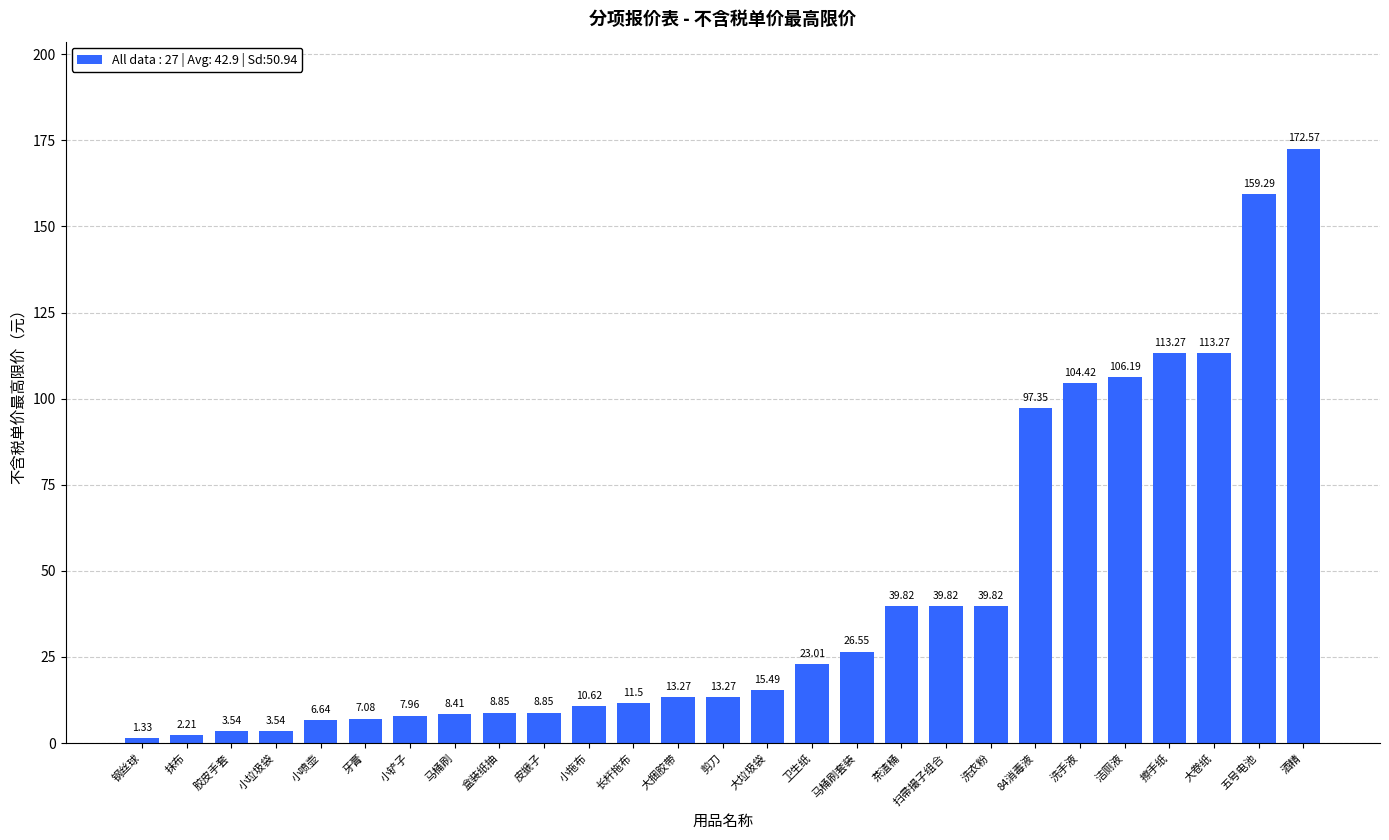

What is the change in value from 洗衣粉 to 洁厕液?

+66.4